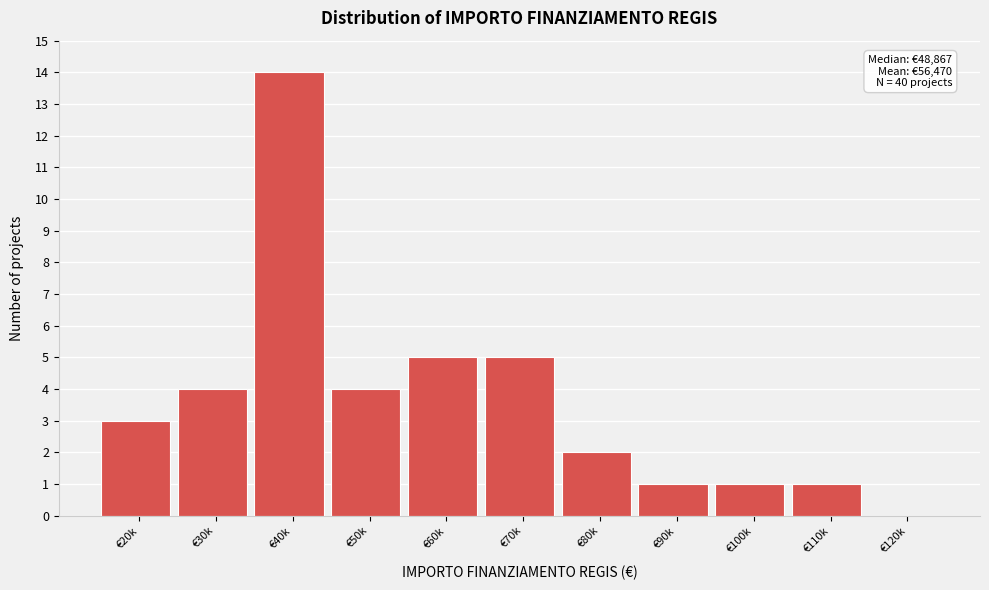

Reading left to right, list all the values displayed in this chart.

€20k=3	€30k=4	€40k=14	€50k=4	€60k=5	€70k=5	€80k=2	€90k=1	€100k=1	€110k=1	€120k=0